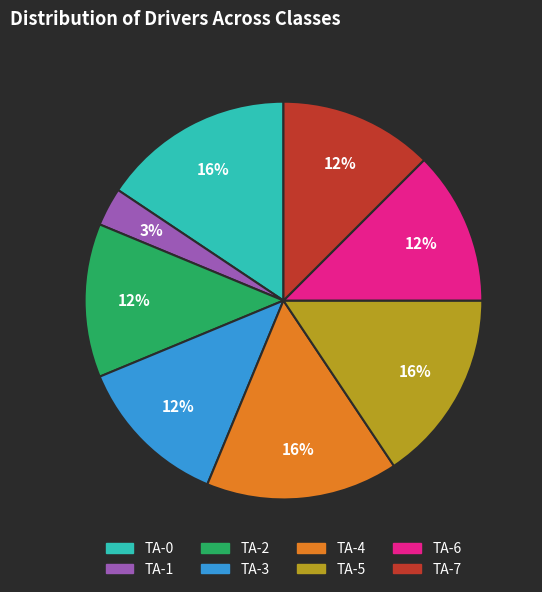

Does TA-2 represent more than half of the total?

No